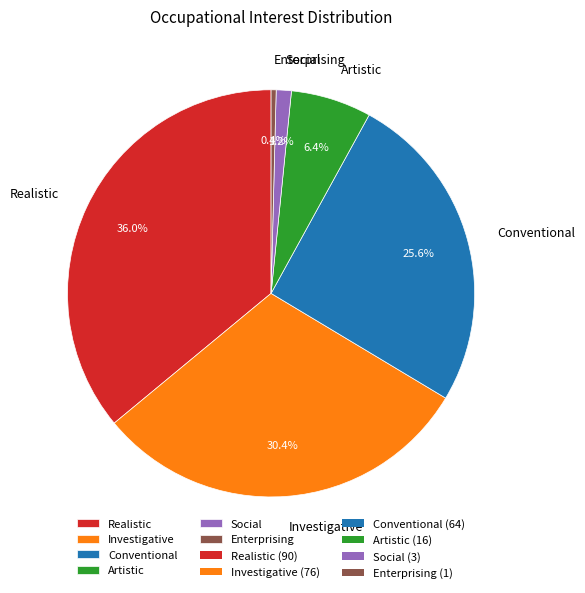

Which category has the smallest portion of the pie?

Enterprising